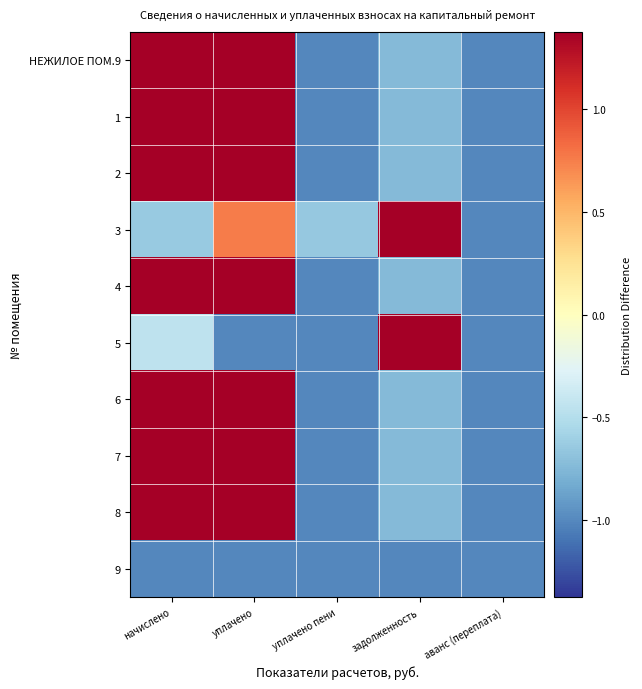

Reading left to right, what are all the values shown in this chart?

НЕЖИЛОЕ ПОМ.9: начислено=1.4	уплачено=1.4	уплачено пени=-1.0	задолженность=-0.7	аванс (переплата)=-1.0
1: начислено=1.4	уплачено=1.4	уплачено пени=-1.0	задолженность=-0.7	аванс (переплата)=-1.0
2: начислено=1.4	уплачено=1.4	уплачено пени=-1.0	задолженность=-0.7	аванс (переплата)=-1.0
3: начислено=-0.6	уплачено=0.8	уплачено пени=-0.6	задолженность=1.5	аванс (переплата)=-1.0
4: начислено=1.4	уплачено=1.4	уплачено пени=-1.0	задолженность=-0.7	аванс (переплата)=-1.0
5: начислено=-0.4	уплачено=-1.0	уплачено пени=-1.0	задолженность=3.4	аванс (переплата)=-1.0
6: начислено=1.4	уплачено=1.4	уплачено пени=-1.0	задолженность=-0.7	аванс (переплата)=-1.0
7: начислено=1.4	уплачено=1.4	уплачено пени=-1.0	задолженность=-0.7	аванс (переплата)=-1.0
8: начислено=1.4	уплачено=1.4	уплачено пени=-1.0	задолженность=-0.7	аванс (переплата)=-1.0
9: начислено=-1.0	уплачено=-1.0	уплачено пени=-1.0	задолженность=-1.0	аванс (переплата)=-1.0